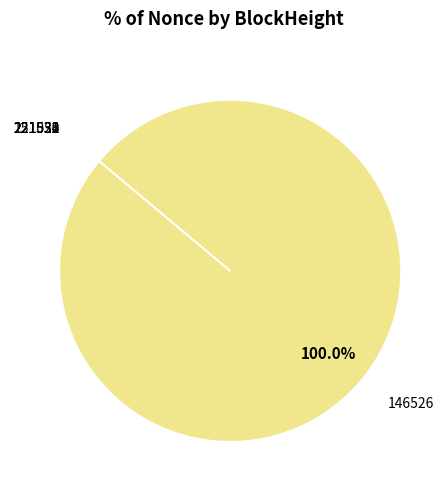

Which slice is the largest?

146526